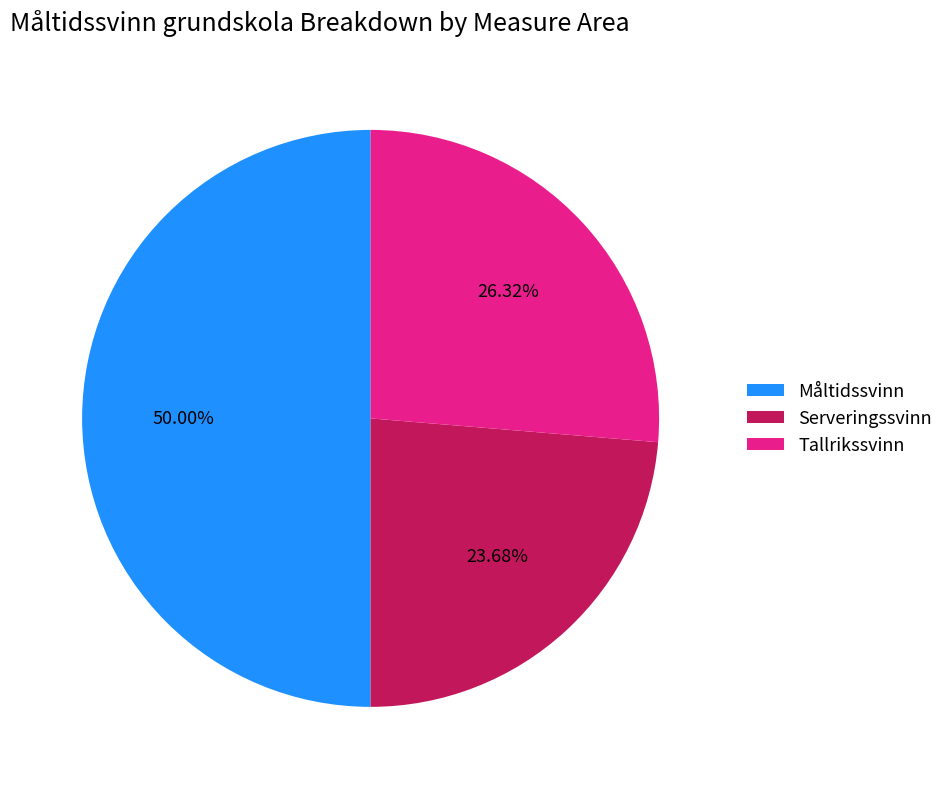

Does Tallrikssvinn represent more than half of the total?

No